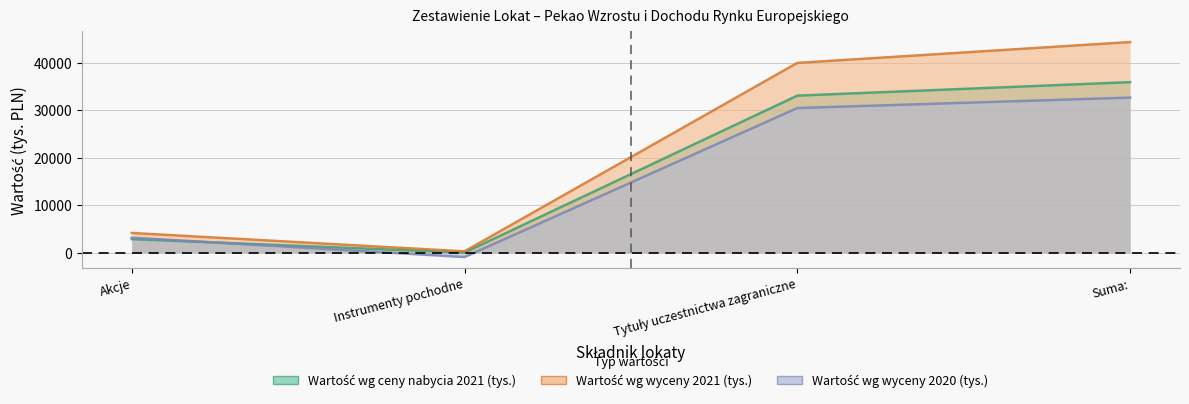

What is the average value of the Wartość wg wyceny 2021 (tys.) series?

22168